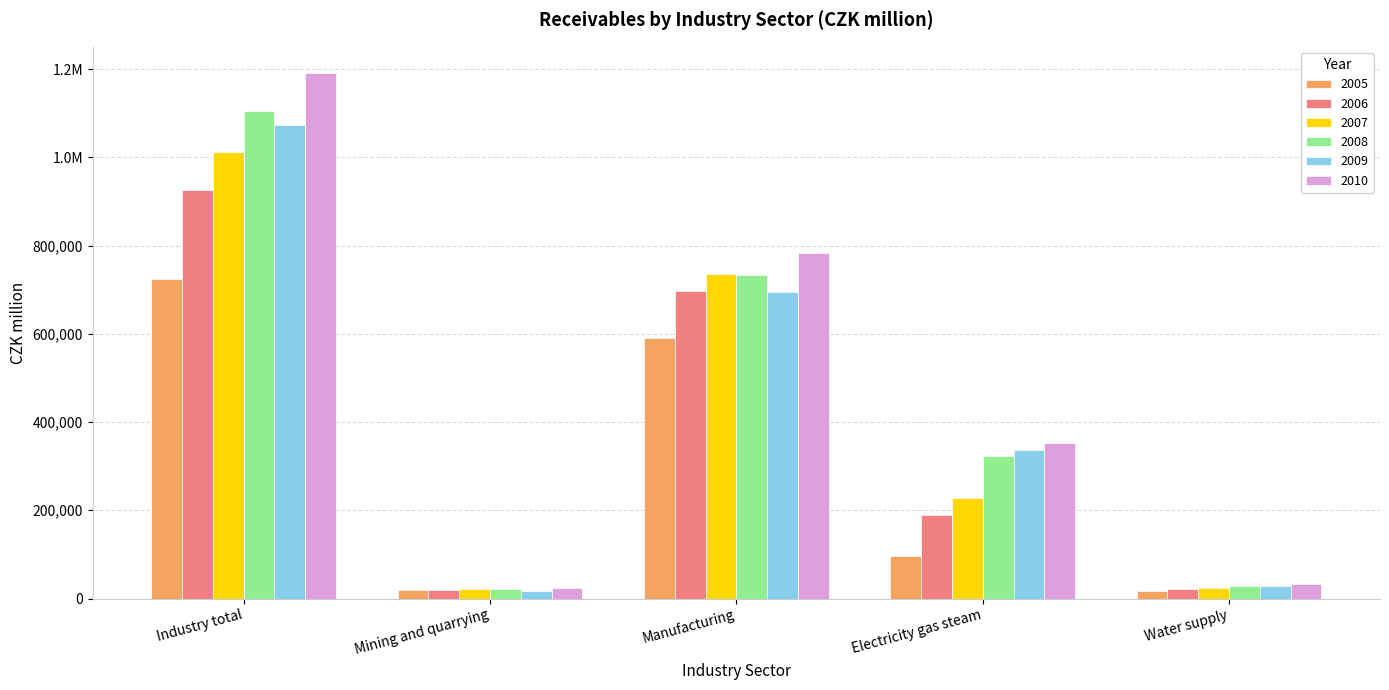

What is the difference between the highest and lowest values at Water supply?

14582